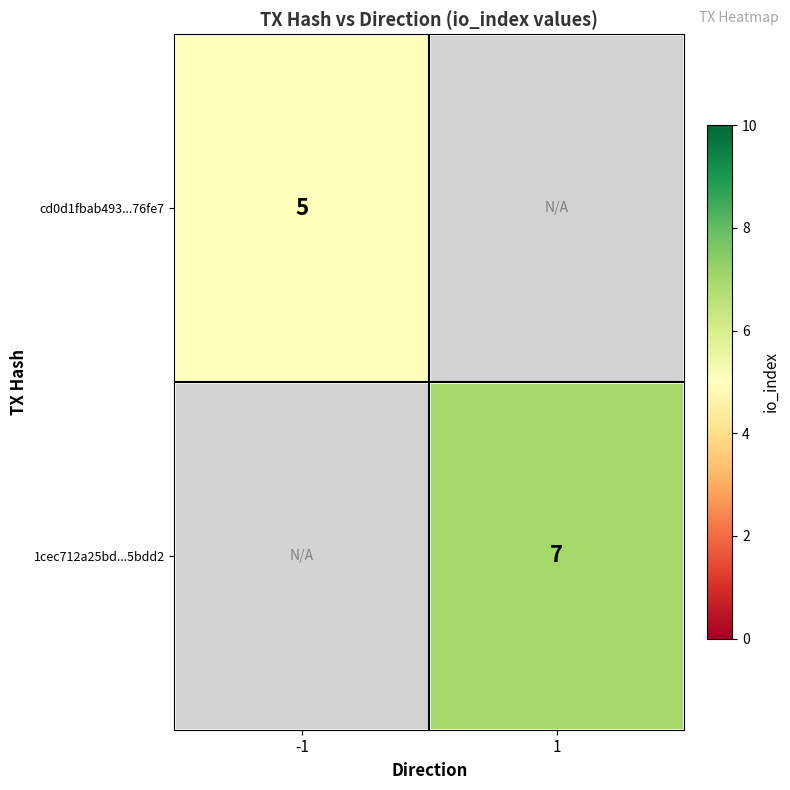

Is it true that 1cec712a25bd...5bdd2 equals 12.5 at 1?

False